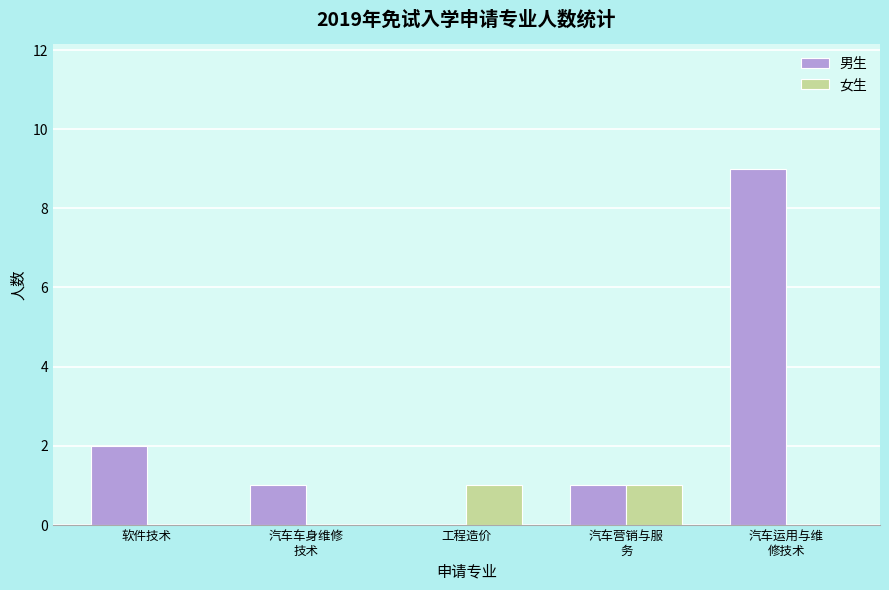

Where is 男生 nearest to the value 4?

软件技术